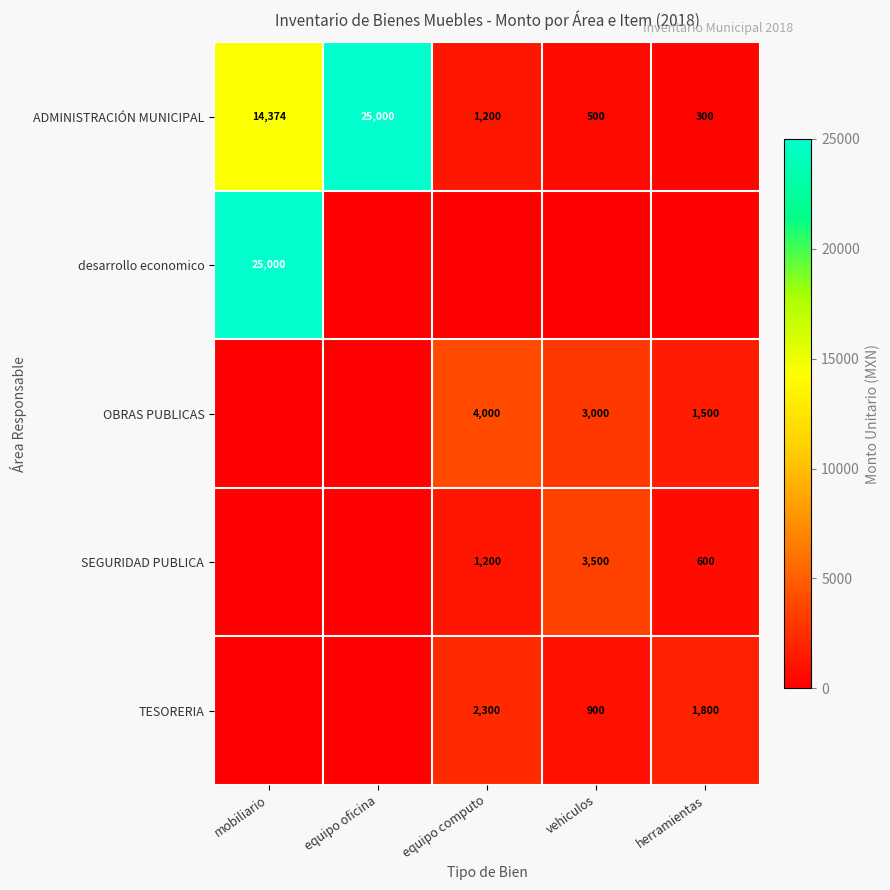

Rank the categories by ADMINISTRACIÓN MUNICIPAL value from lowest to highest.

herramientas, vehiculos, equipo computo, mobiliario, equipo oficina